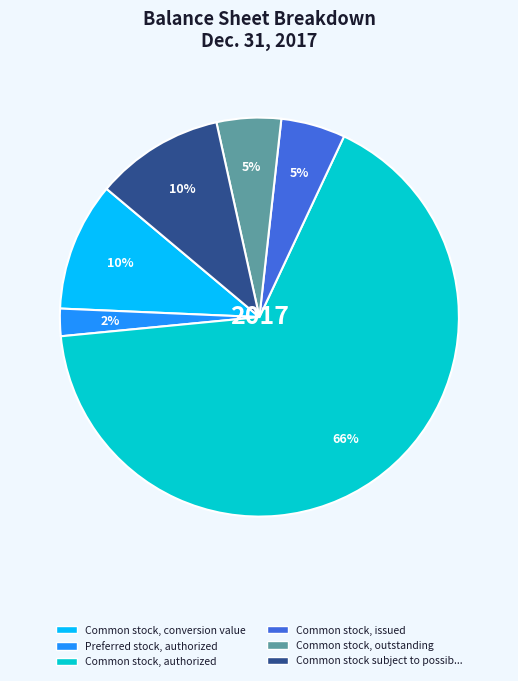

To the nearest percent, what is the average slice percentage?

17%